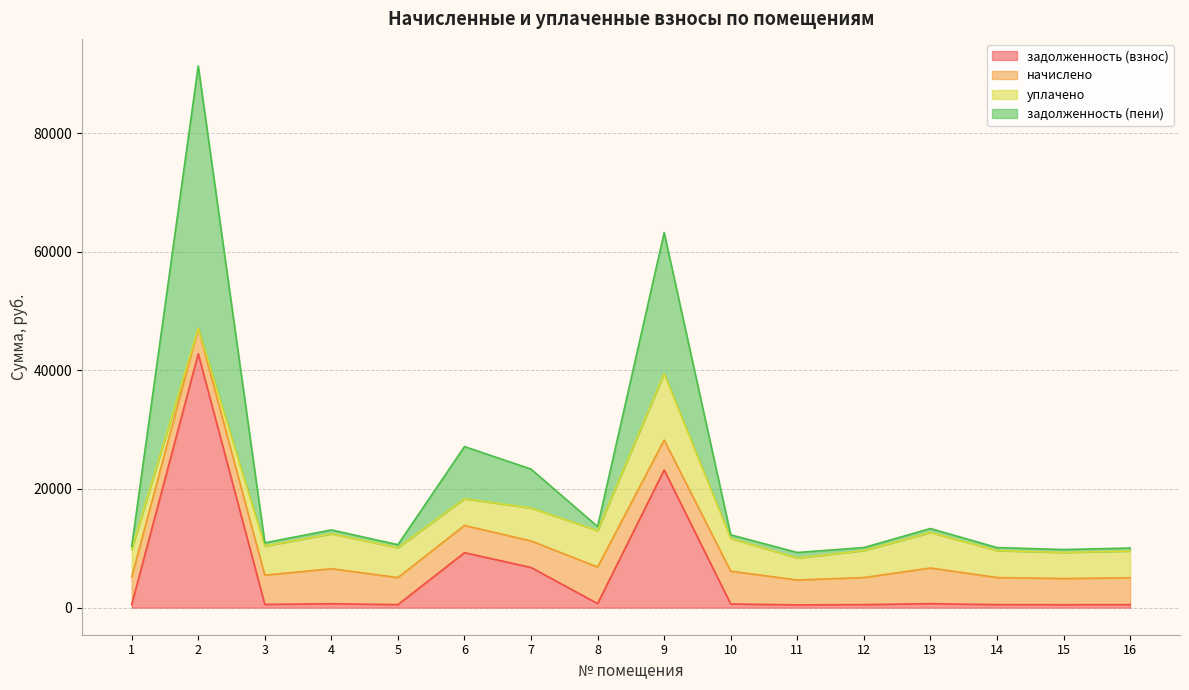

At which label does задолженность (пени) reach its minimum?

11